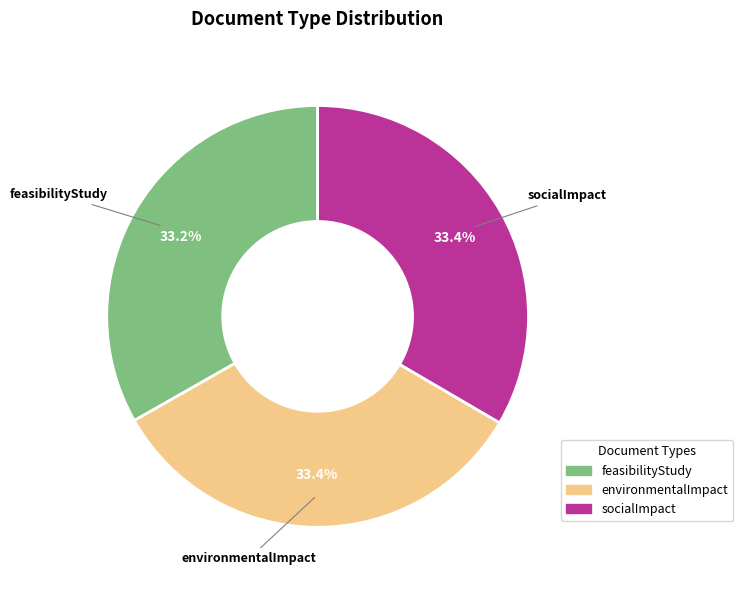

Approximately how many times larger is the value at socialImpact compared to environmentalImpact?

1.0